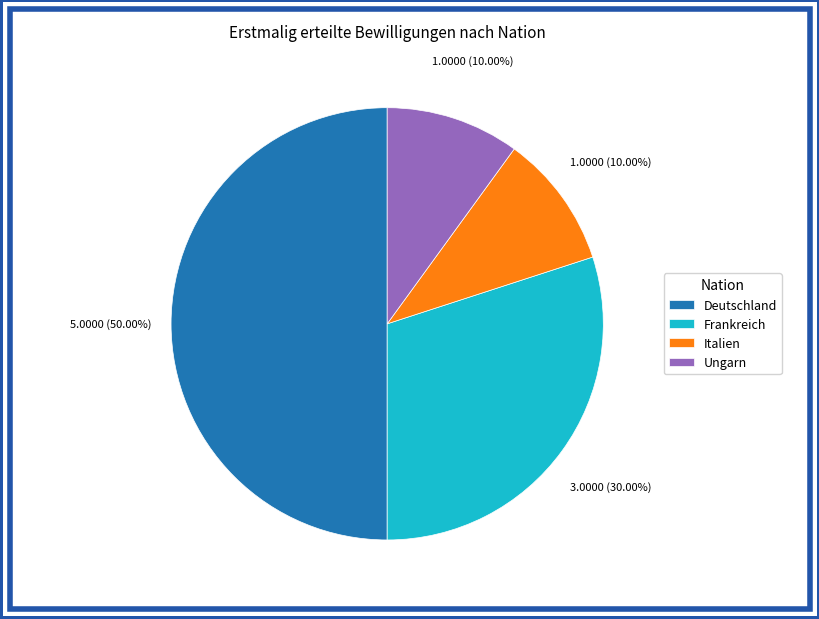

True or false: Italien accounts for 10% of the total.

True